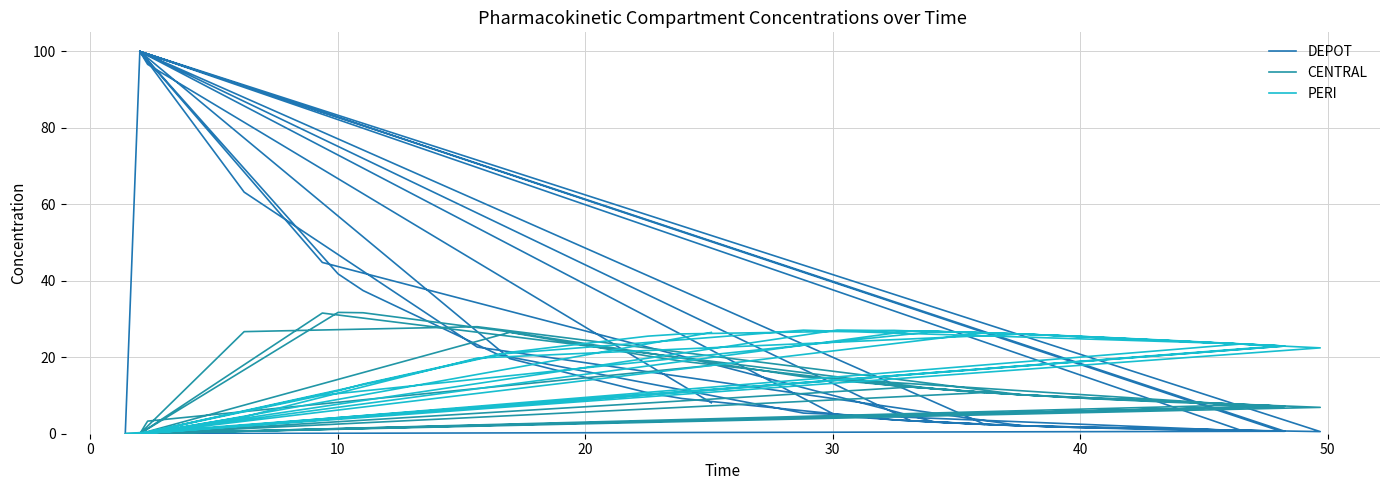

The PERI series shows 44.5 at 60. True or false?

False